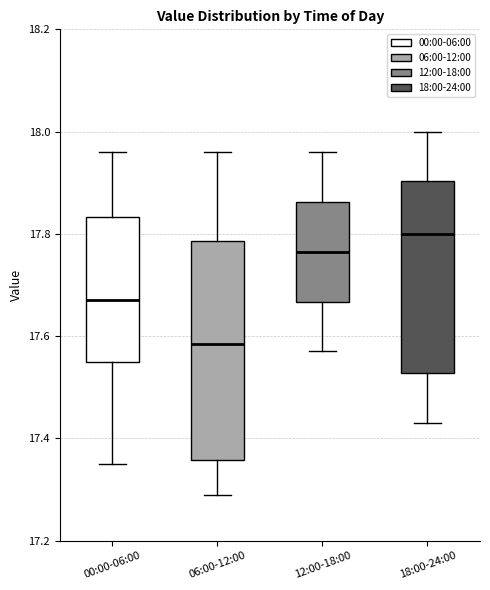

Comparing the boxes themselves (not the whiskers), which one is the tallest?

06:00-12:00